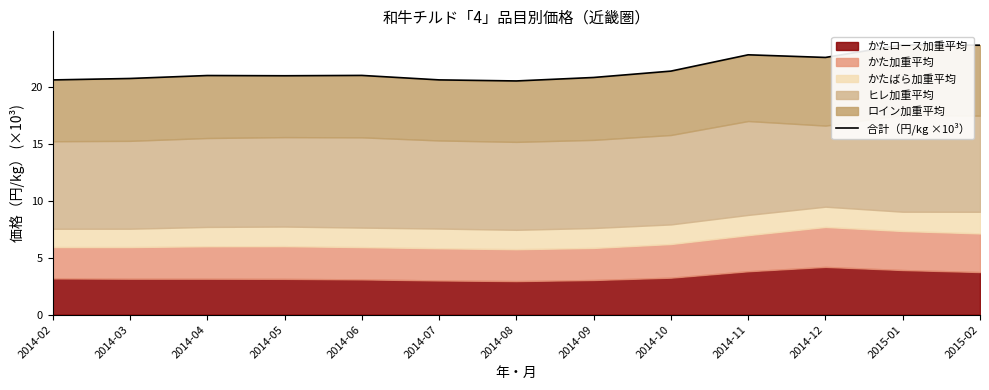

List the labels in order of value, largest first.

2015-01, 2015-02, 2014-11, 2014-12, 2014-10, 2014-06, 2014-04, 2014-05, 2014-09, 2014-03, 2014-07, 2014-02, 2014-08